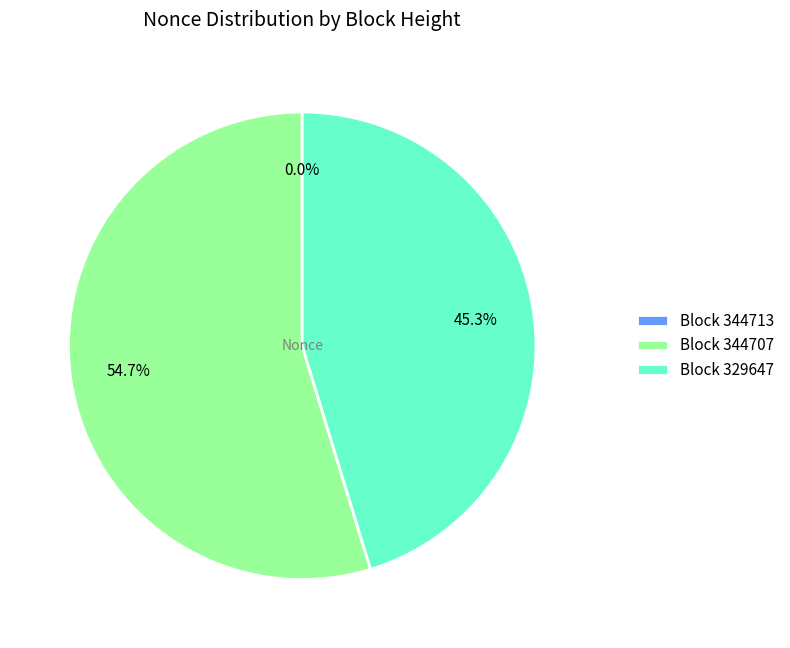

What is the largest slice in the pie chart?

Block 344707